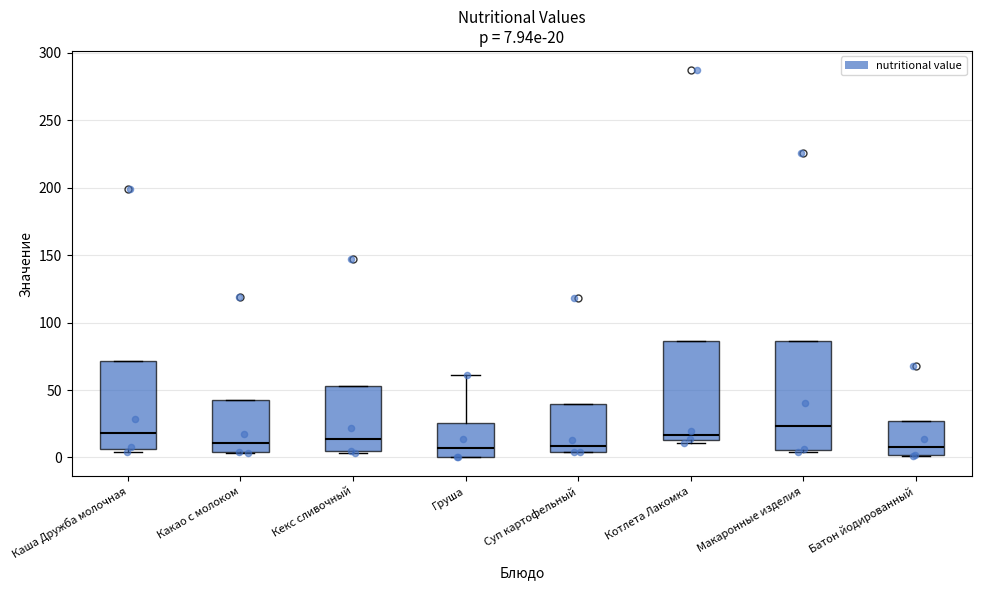

Which box is the tallest, from its lower edge to its upper edge?

Макаронные изделия